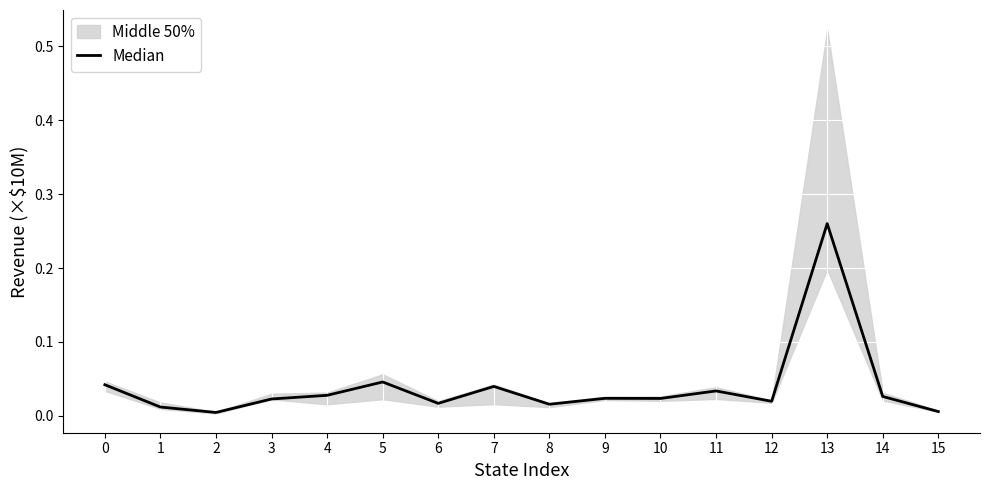

What is the sum of all values?

0.6